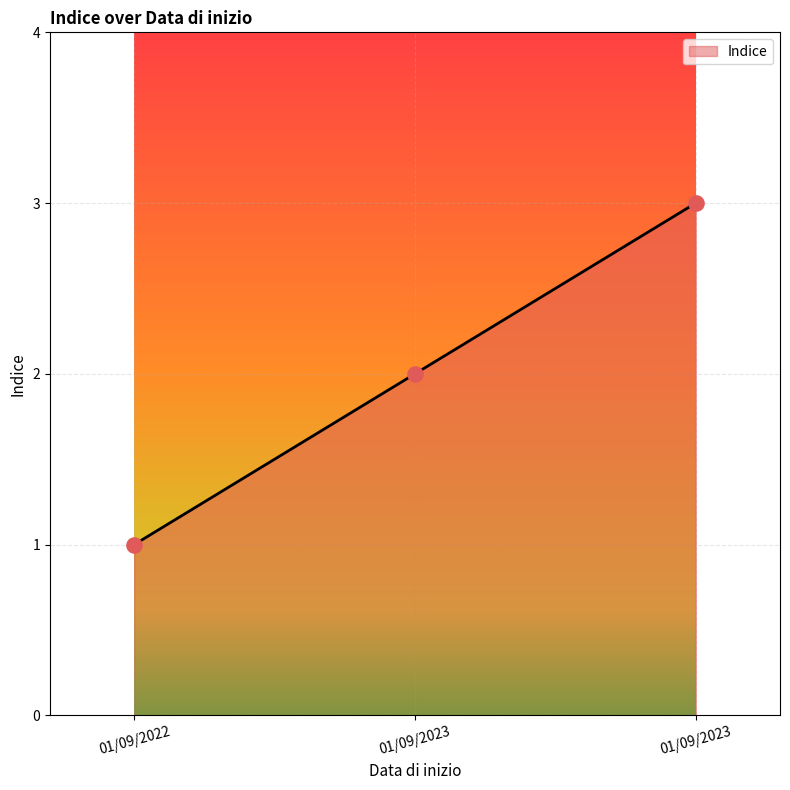

Between 01/09/2022 and 01/09/2023, which is larger?

01/09/2023